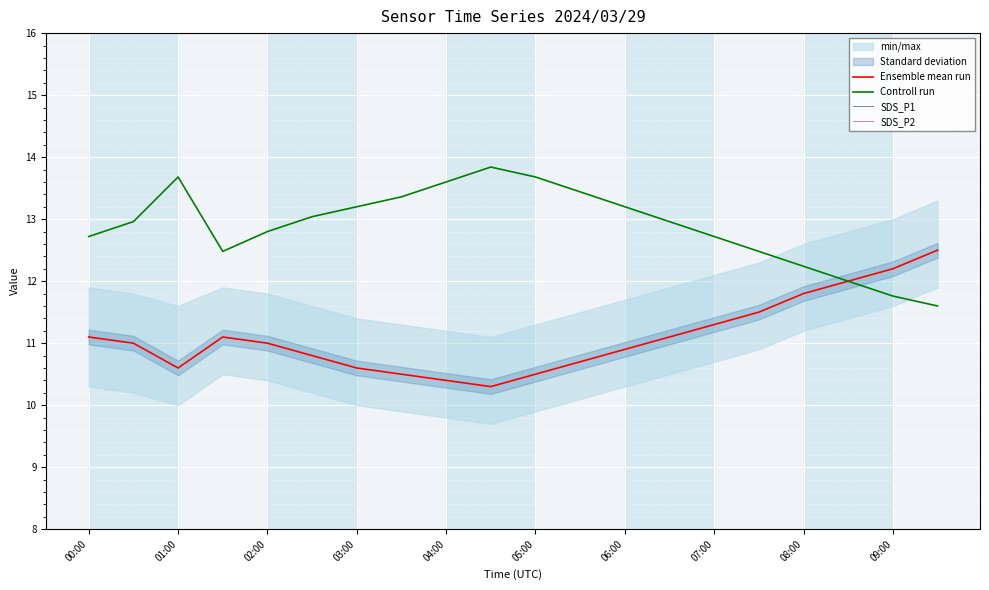

At which category does Ensemble mean run reach its first local valley?

01:00